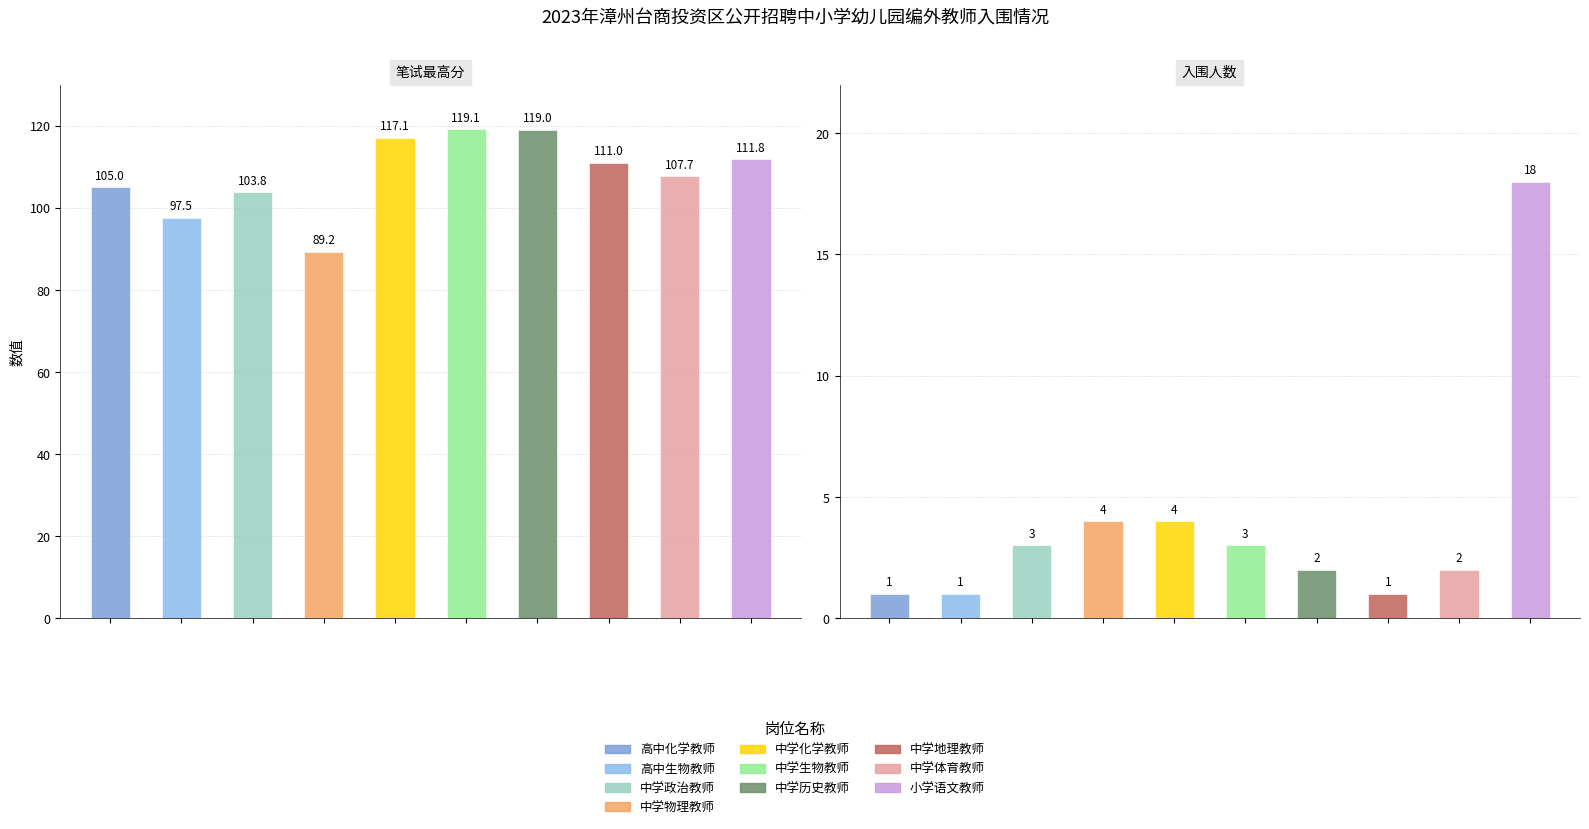

What position from the left is 中学政治教师?

3